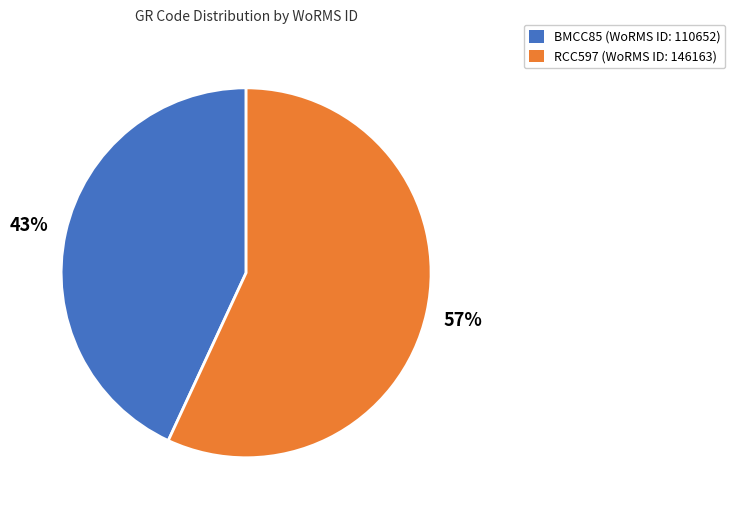

Count the number of slices in the pie.

2